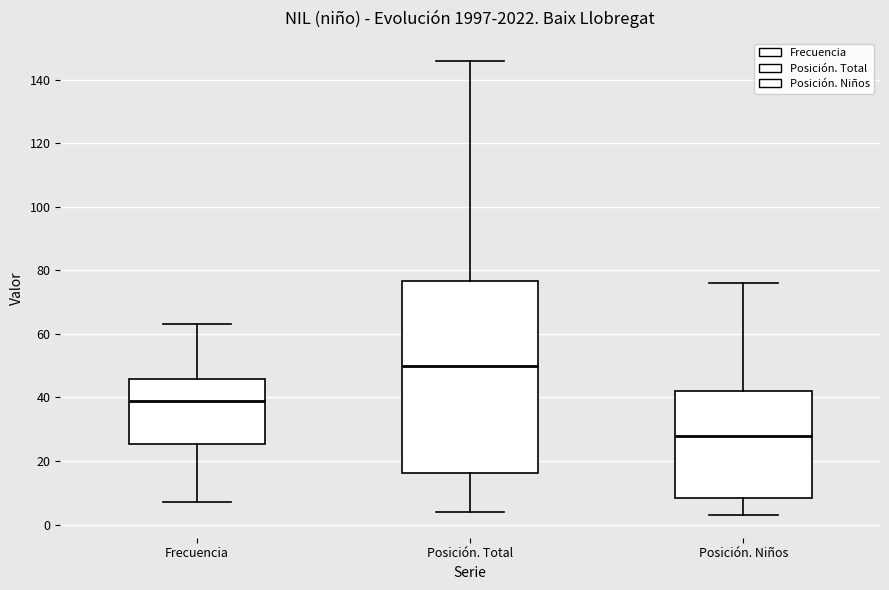

Reading left to right, transcribe this box plot: for each box, give where its median line is, the range the box spans, and where its two whiskers end, as read against the y-axis. The values are not printed on the chart, so give them approximately, as read against the axis.

Frecuencia: median 40, box 26 to 46, whiskers 8 to 64
Posición. Total: median 50, box 16 to 76, whiskers 4 to 146
Posición. Niños: median 28, box 8 to 42, whiskers 4 to 76